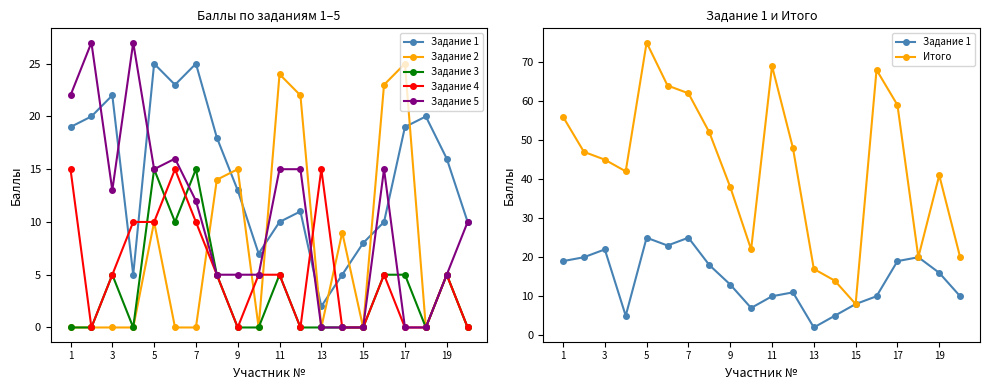

What is the greatest value displayed?

75